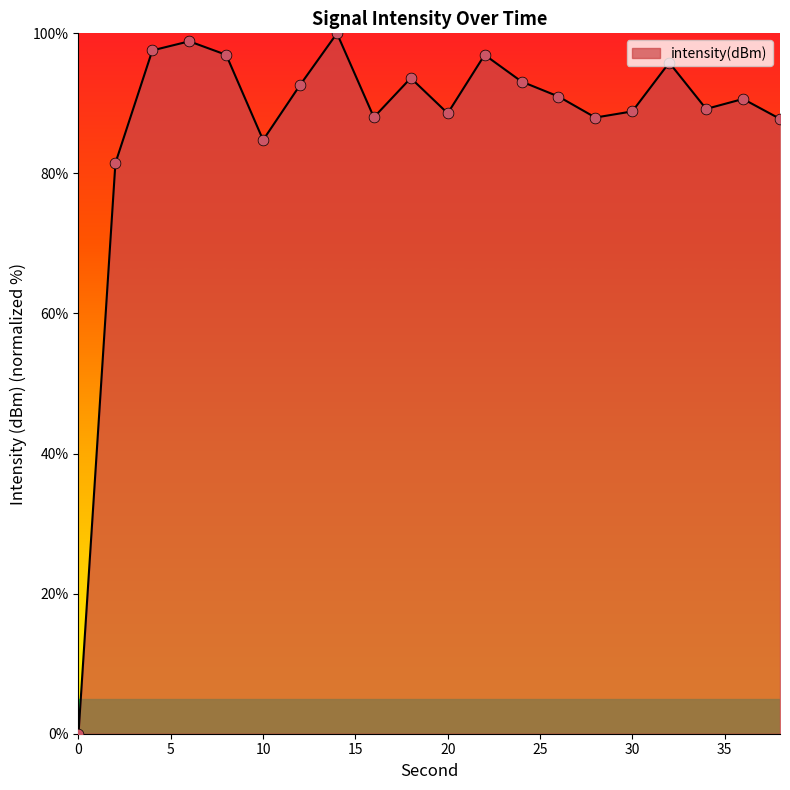

What is the greatest value displayed?

100.0